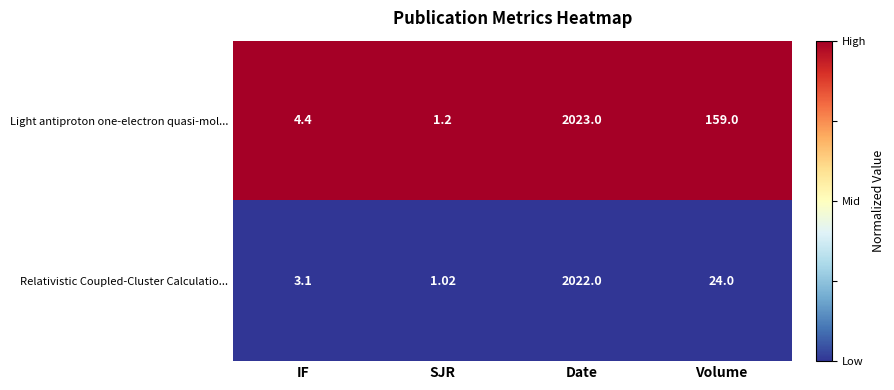

At which label does Relativistic Coupled-Cluster Calculatio... reach its minimum?

SJR